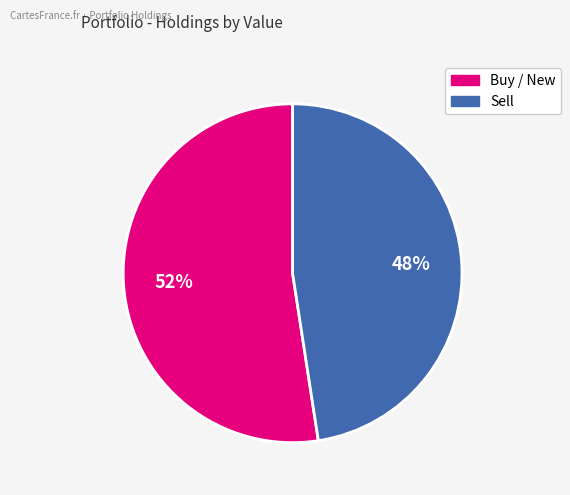

Is there any slice that represents more than half of the pie?

Yes